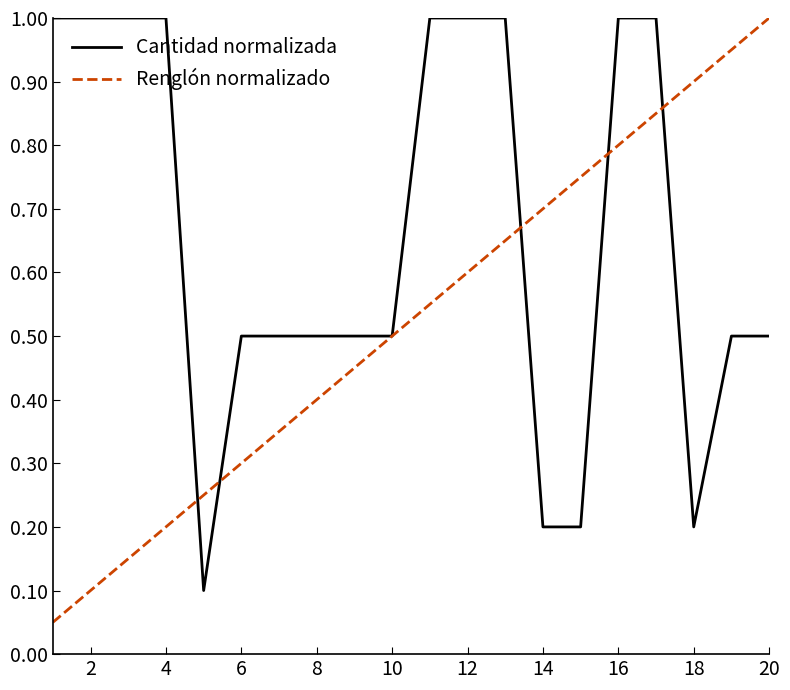

Which series has the largest range (max minus min)?

Renglón normalizado